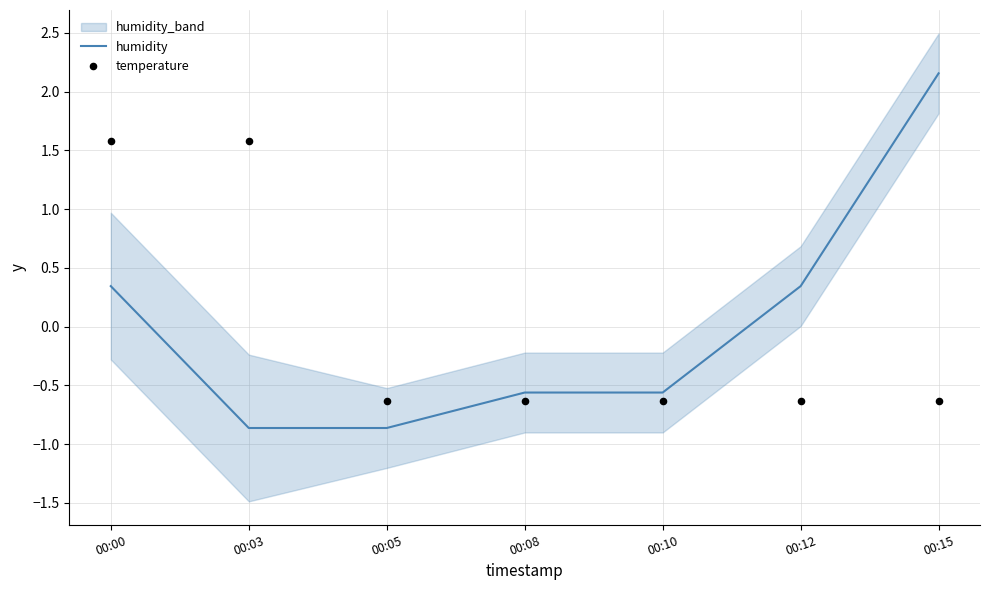

At how many categories does at least one series exceed 2?

1